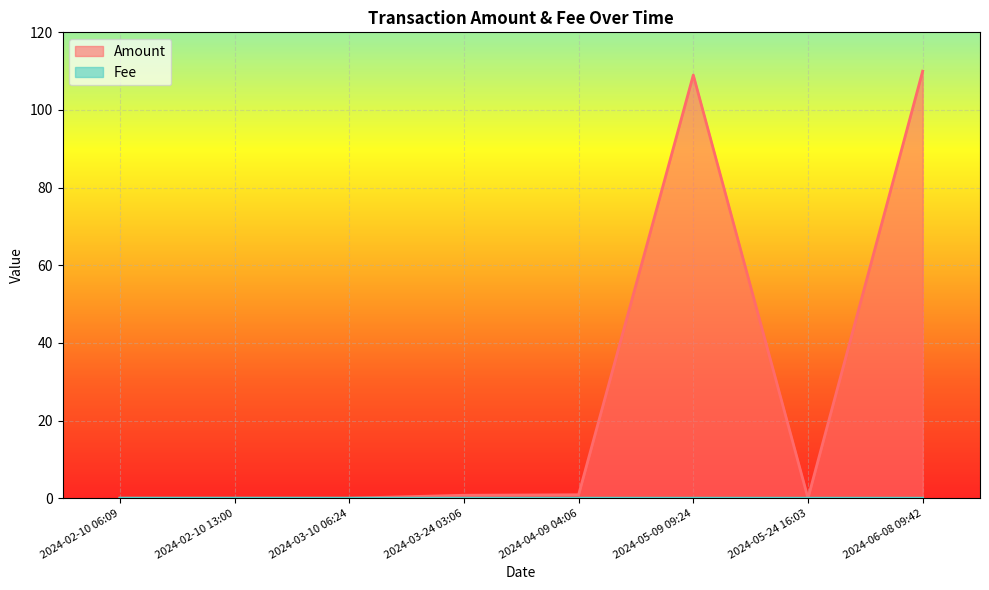

Which series has the largest total across all categories?

Amount